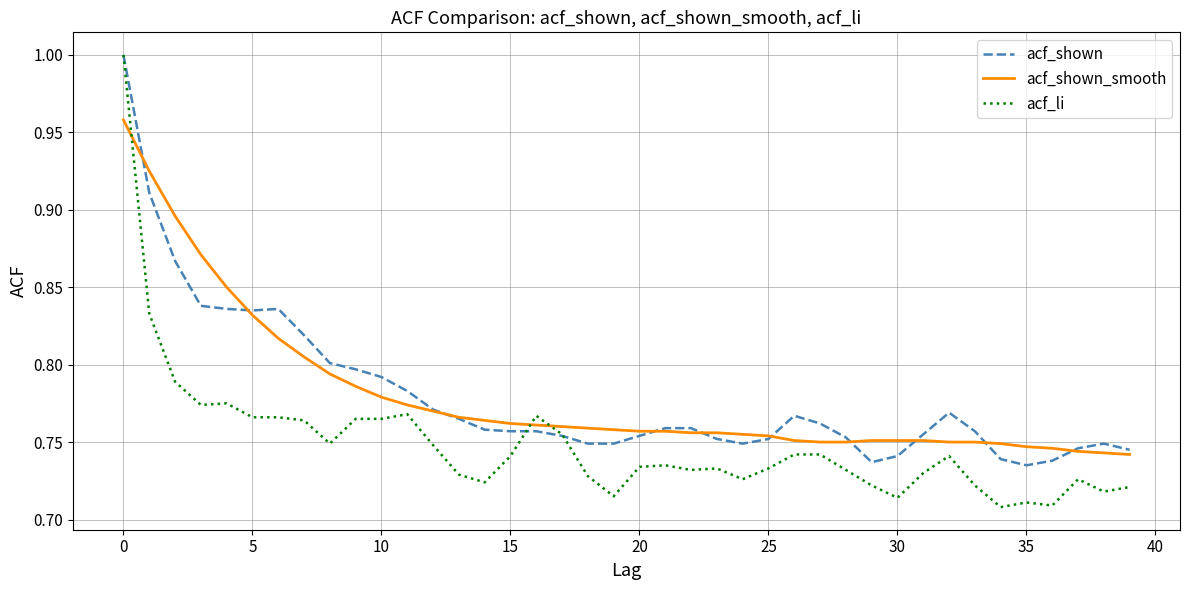

Which series has the widest spread of values?

acf_li